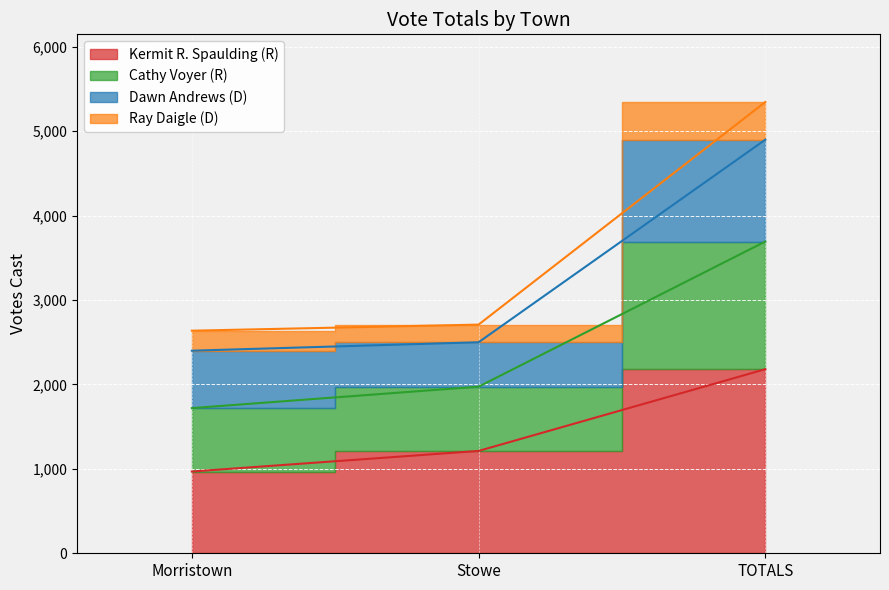

At which category is the sum across all series the highest?

TOTALS